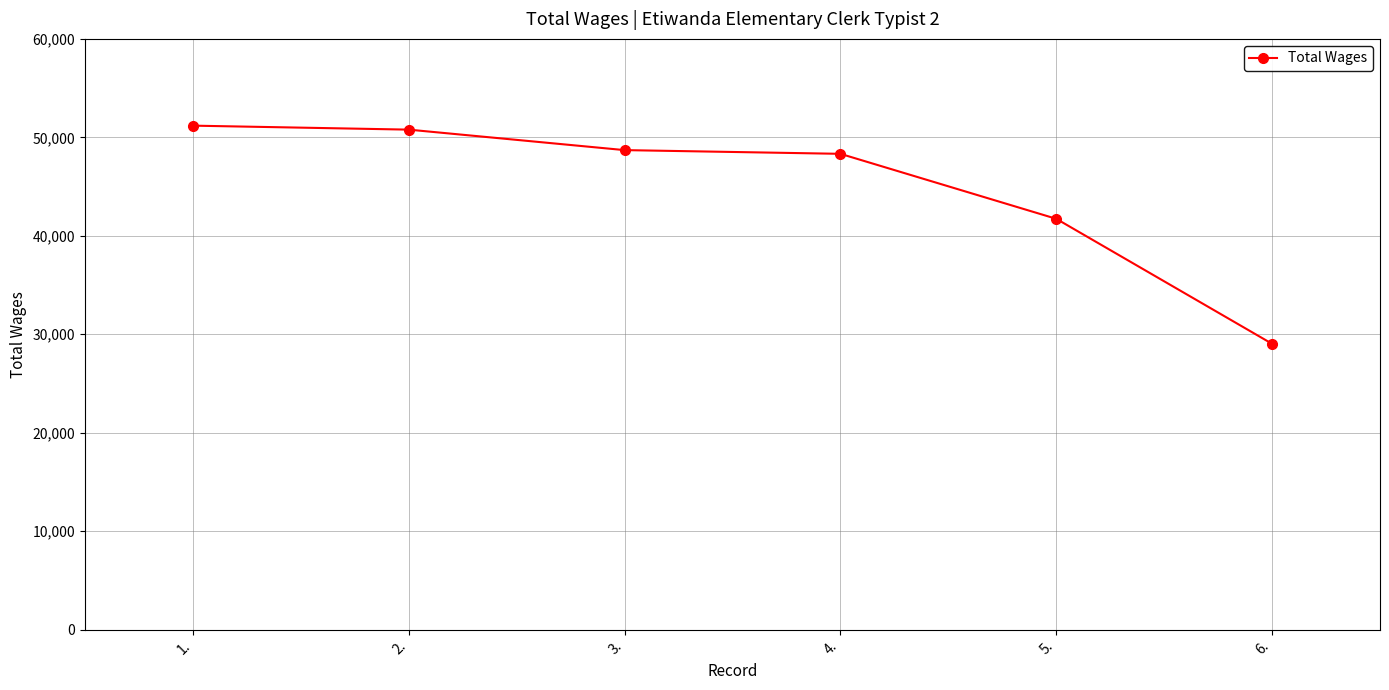

What is the label of the 6th point from the left?

6.